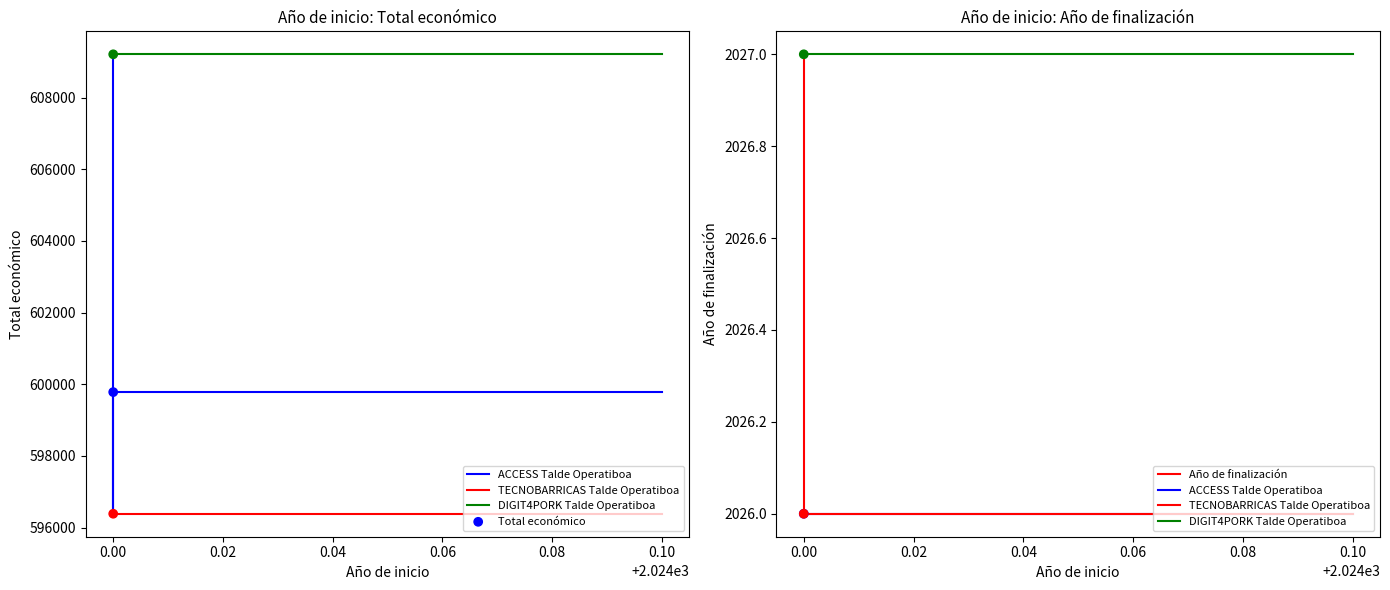

Which series has the largest Y range (max minus min)?

Total económico